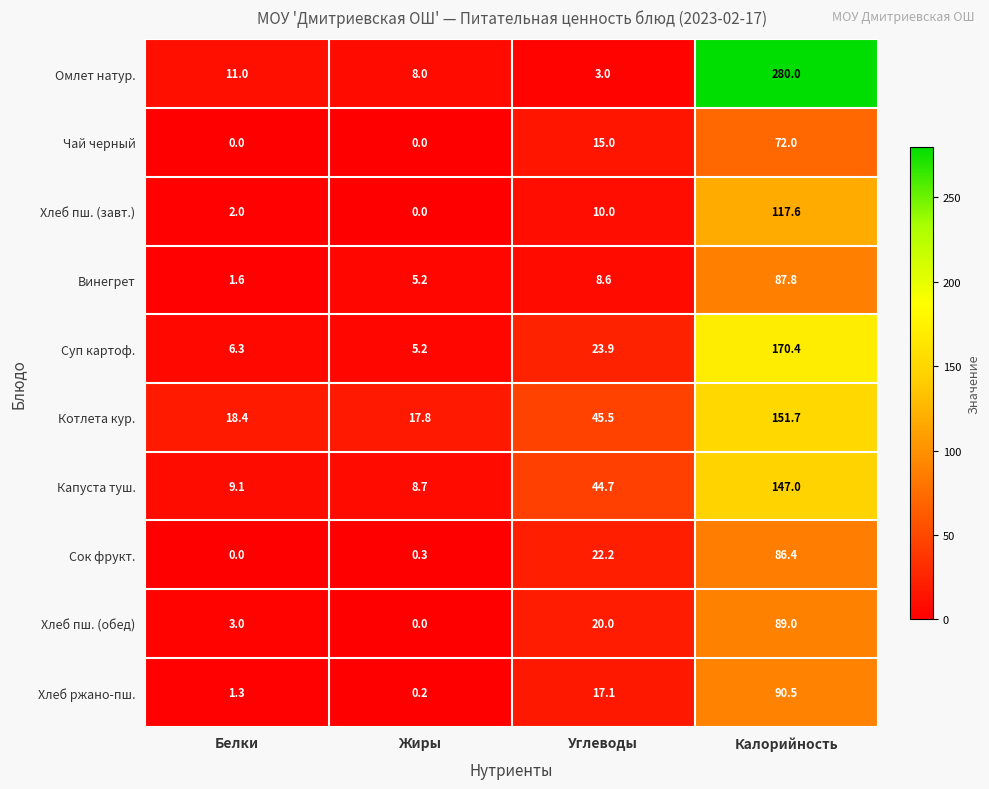

Where is Суп картоф. nearest to the value 87?

Углеводы